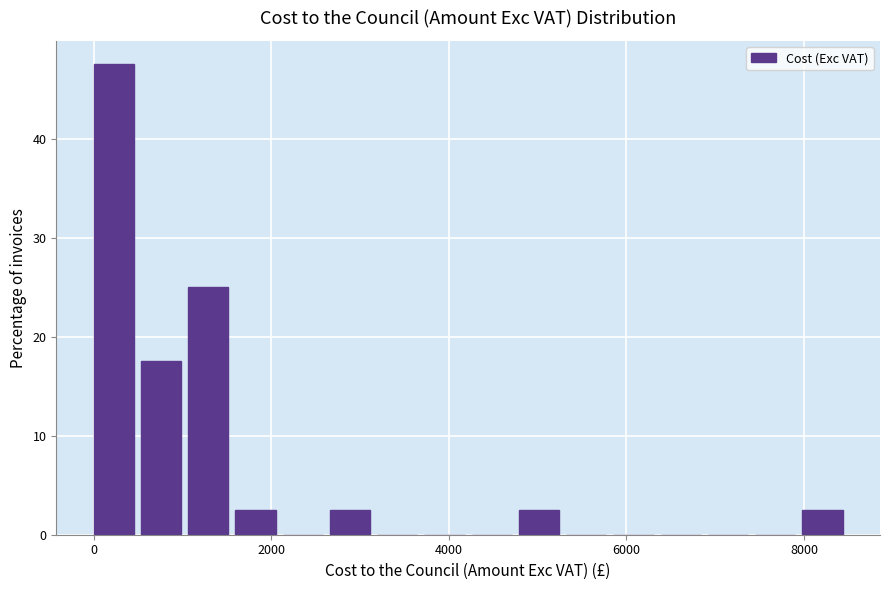

Read against the x-axis, roughly where is the centre of the tallest bar?

200